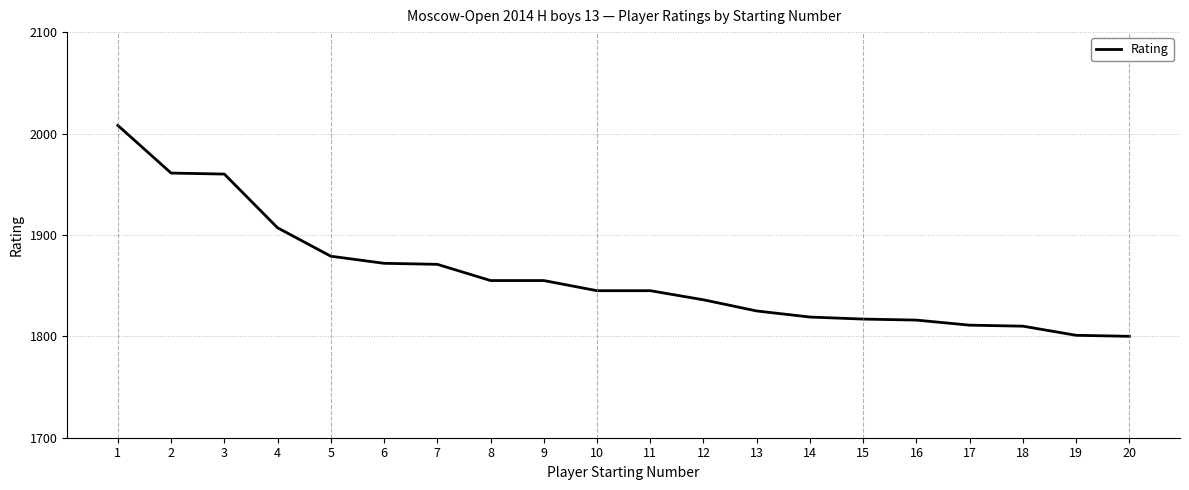

What is the difference between the maximum and minimum values?

208